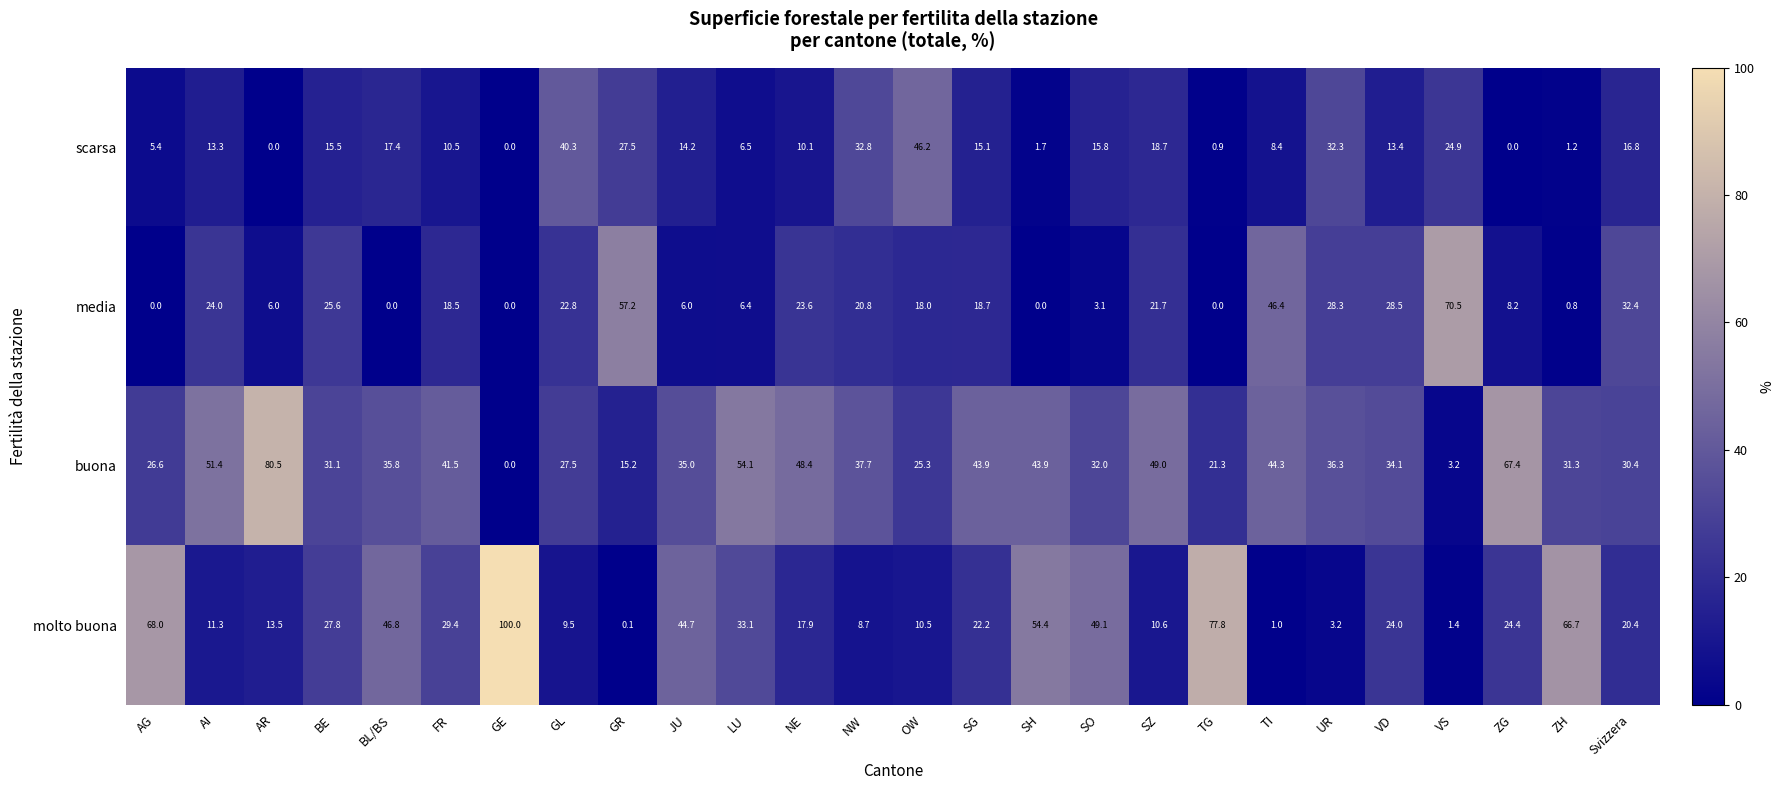

Which series has the widest spread of values?

molto buona